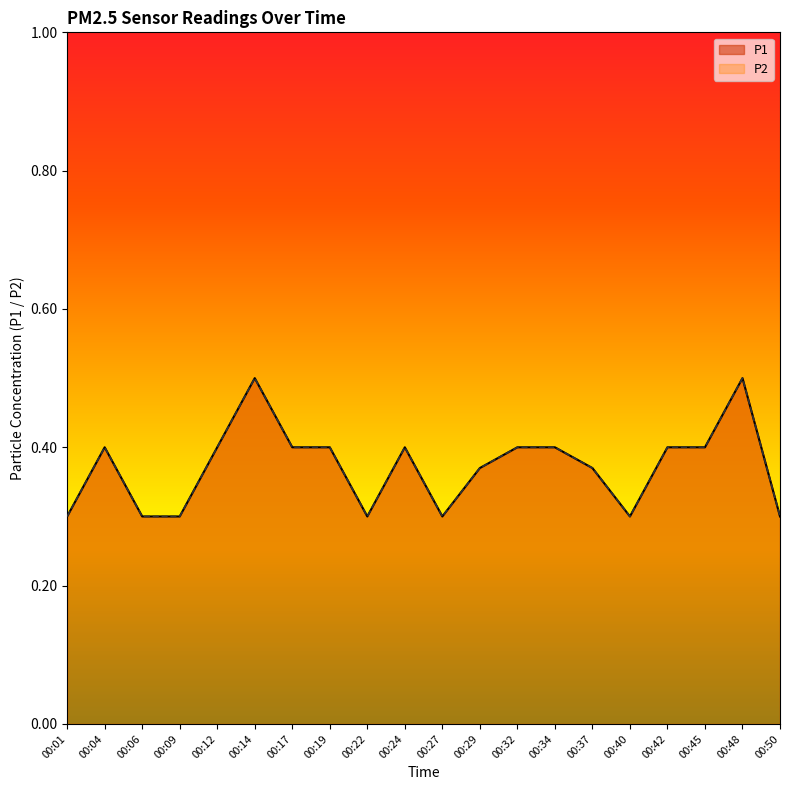

The value of P2 at 00:40 is 0.1. True or false?

False